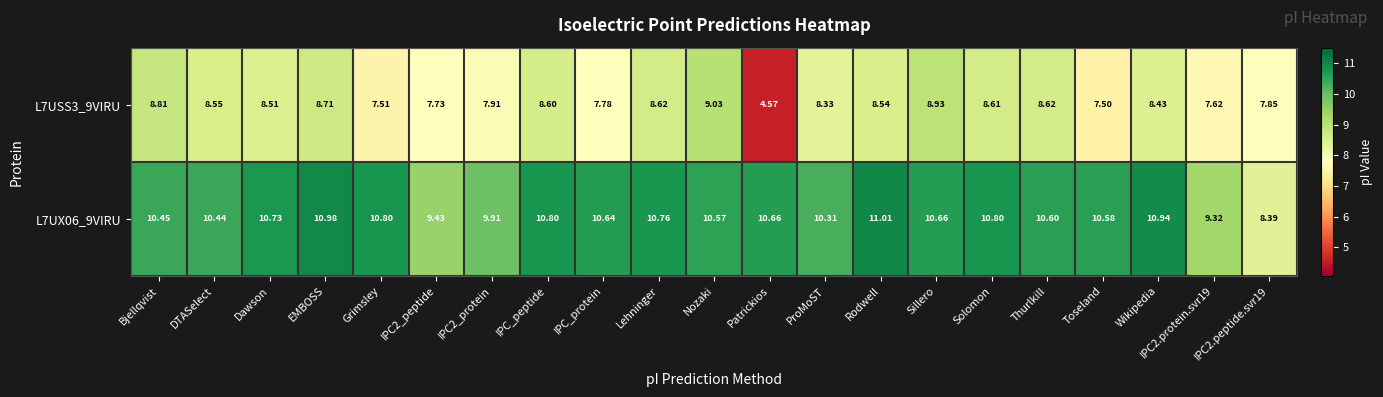

What is the difference between the highest and lowest values at Lehninger?

2.1